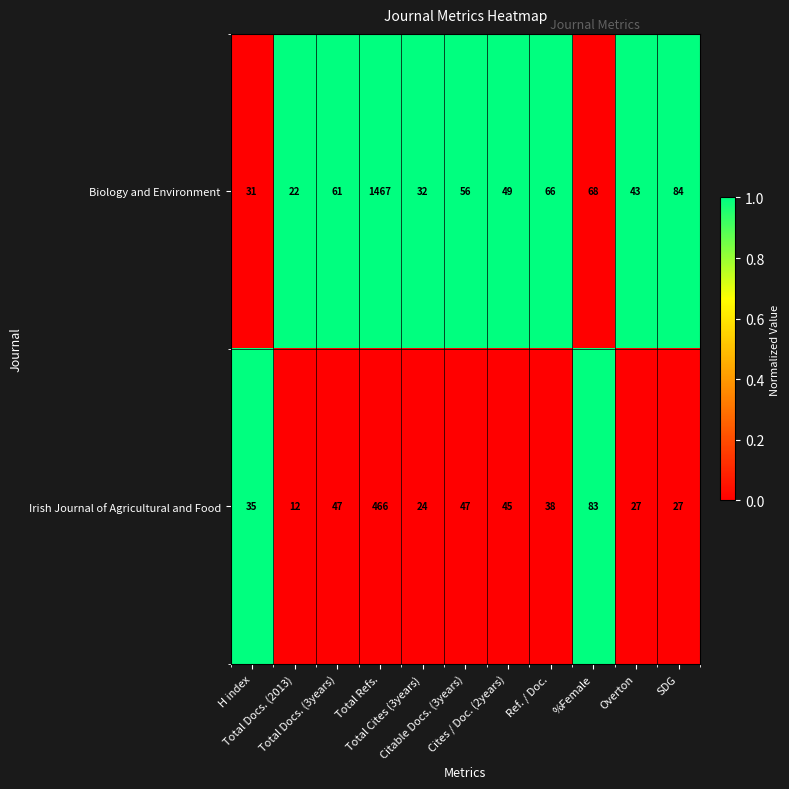

How many distinct data groups are displayed?

2